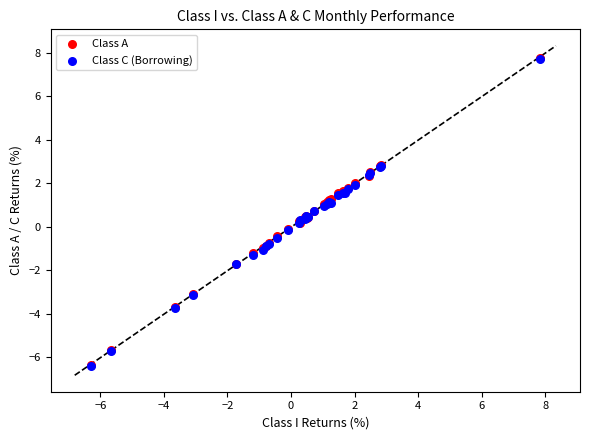

Which series has the largest Y range (max minus min)?

Class C (Borrowing)